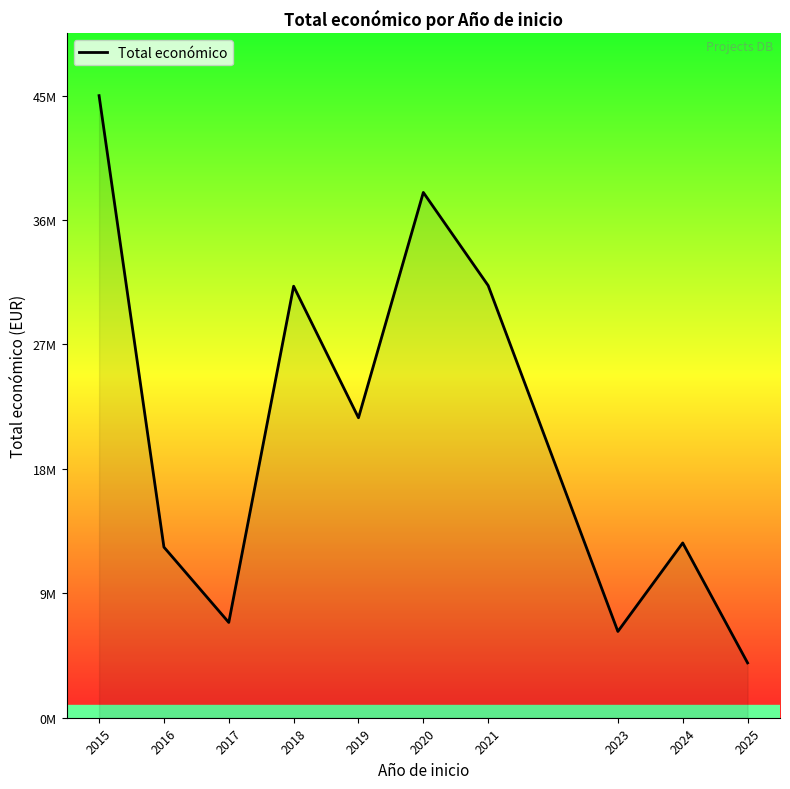

What is the minimum value shown in the chart?

4041810